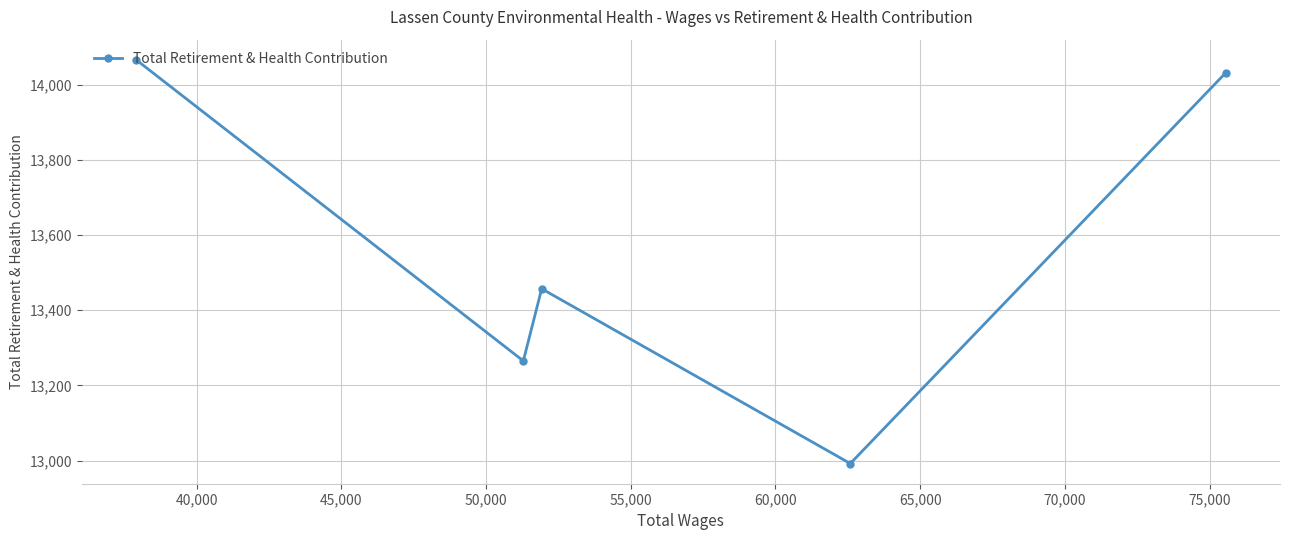

Does the chart display data point markers on the line(s)?

Yes